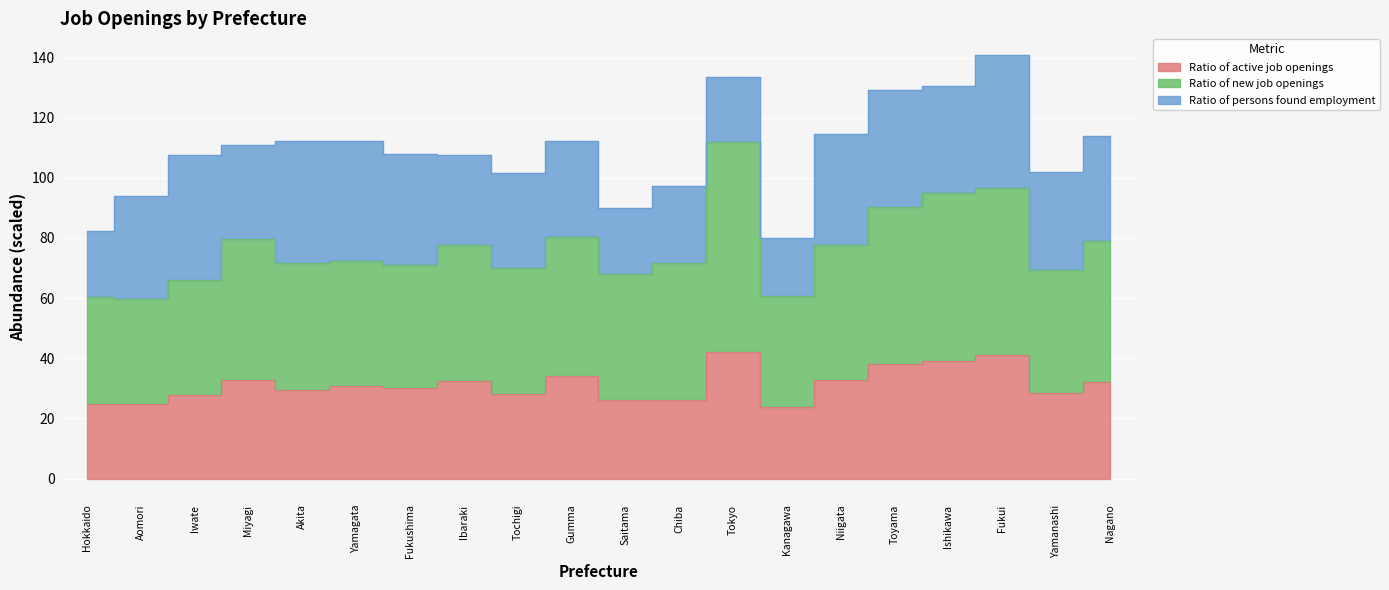

The value of Ratio of new job openings at Gumma is 143.8. True or false?

False